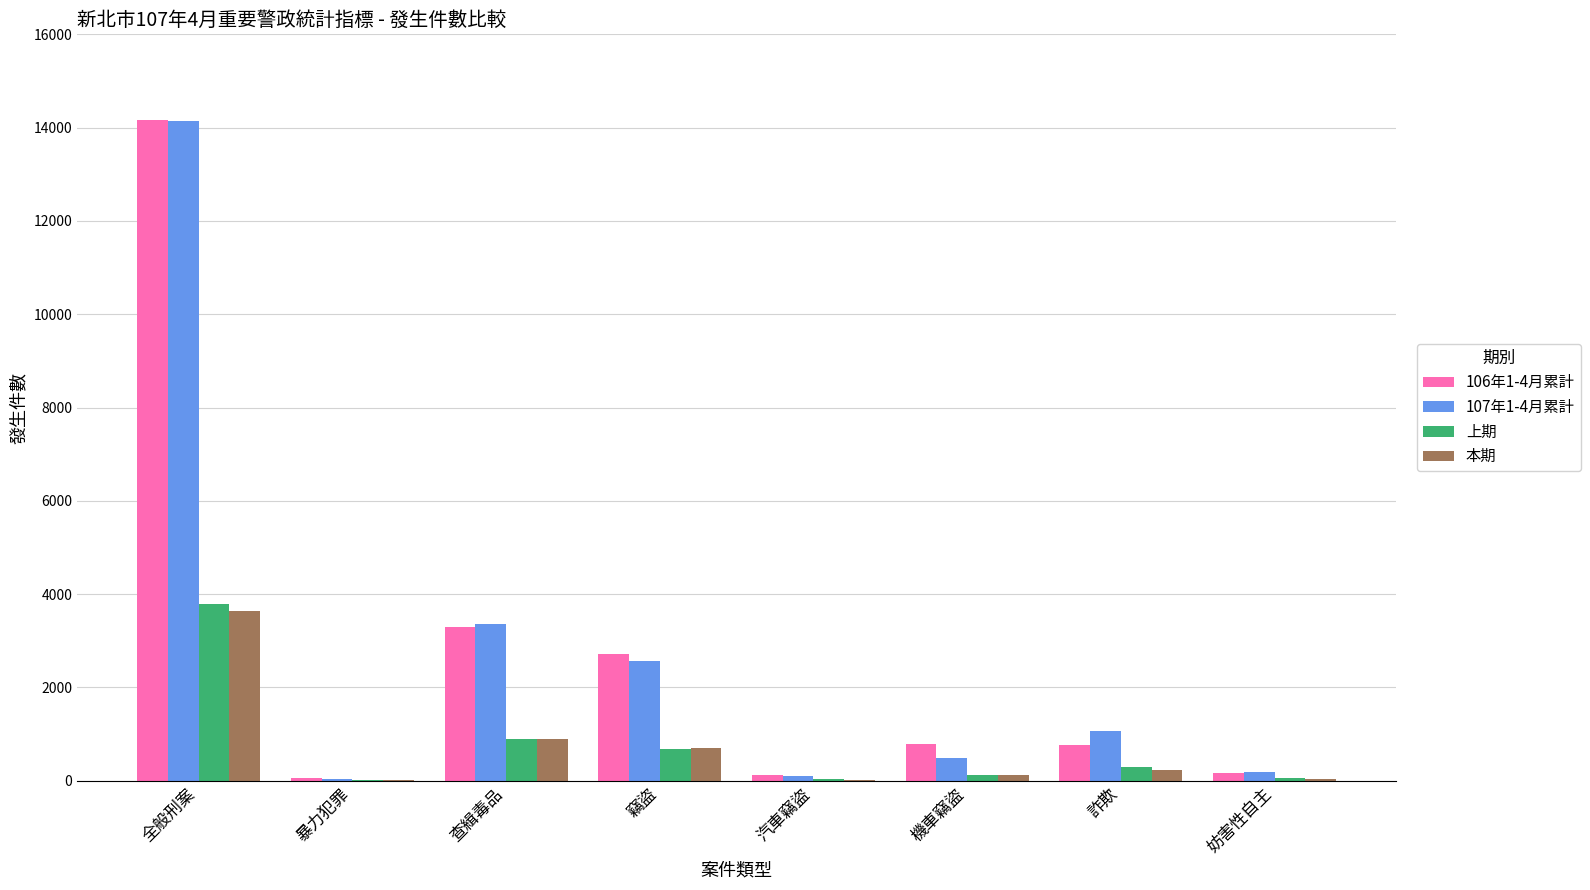

Read the 本期 value at 查緝毒品.

885